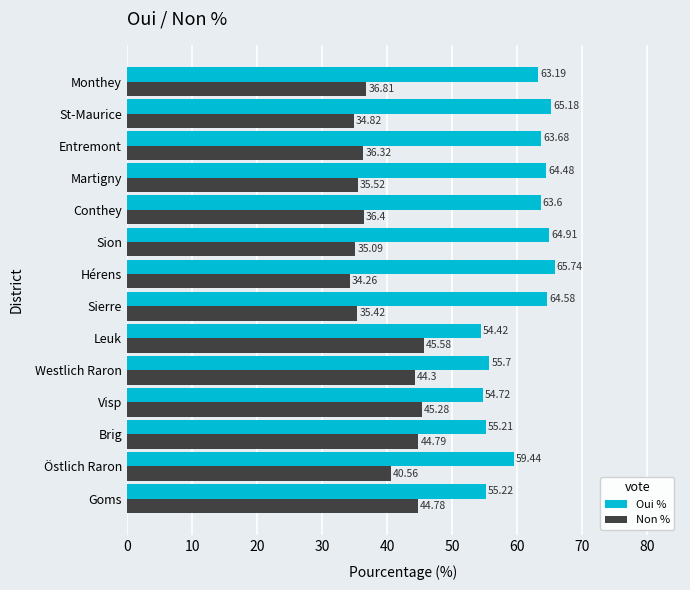

List the labels in order of Oui % value, smallest first.

Leuk, Visp, Brig, Goms, Westlich Raron, Östlich Raron, Monthey, Conthey, Entremont, Martigny, Sierre, Sion, St-Maurice, Hérens